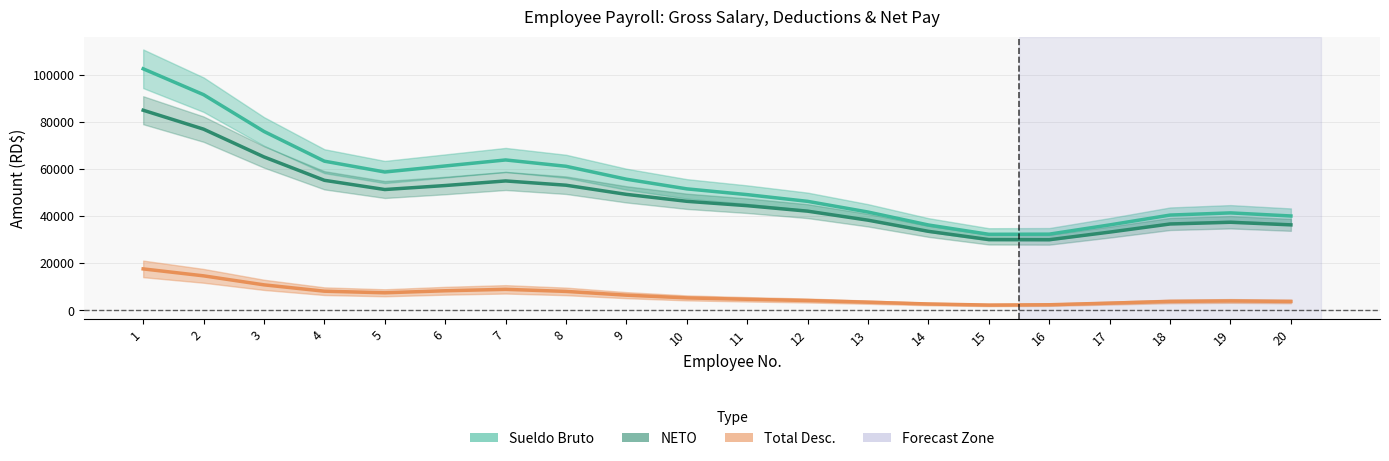

What is the total value across all series at 3?

151783.0